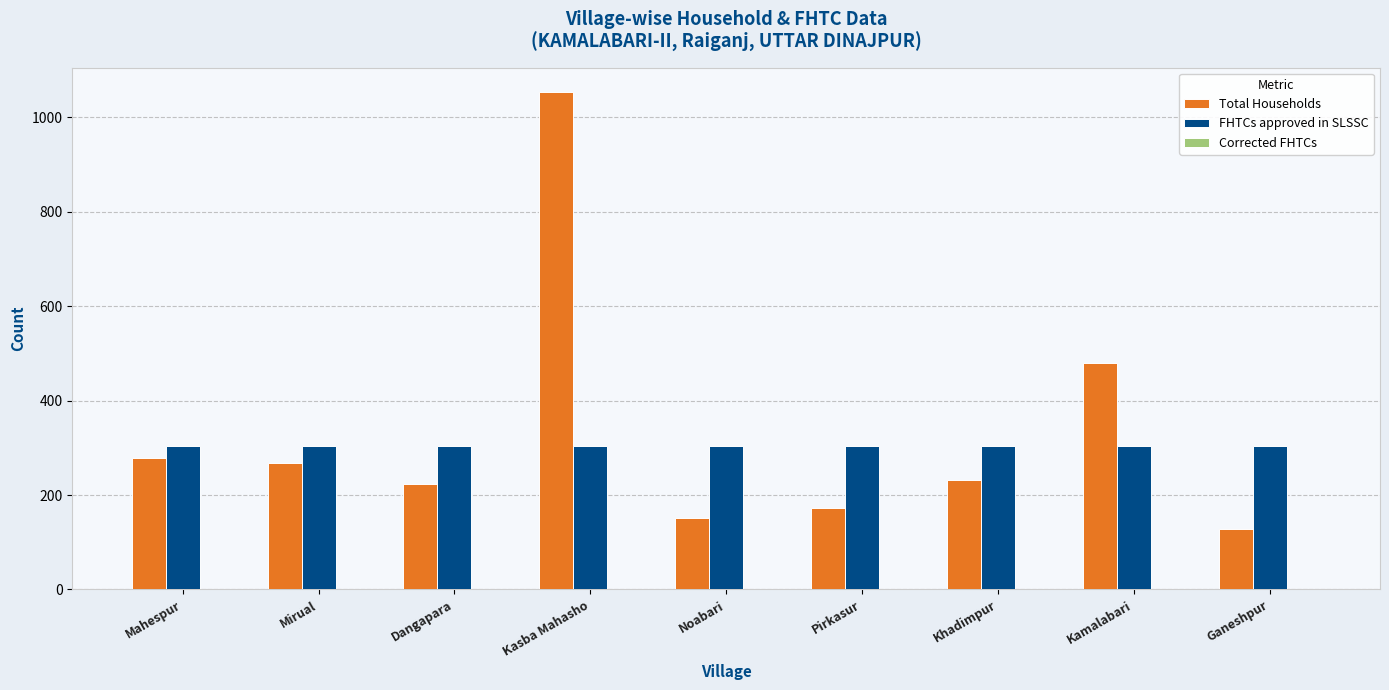

Count the FHTCs approved in SLSSC values in the range 304 to 305.

9